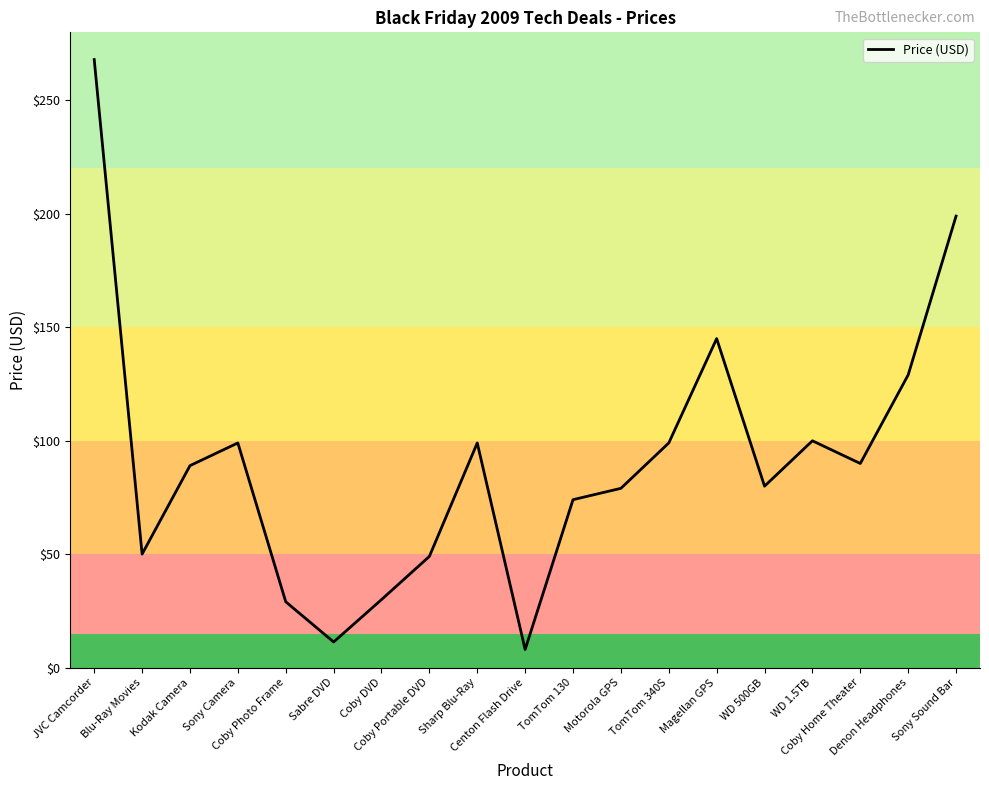

Between Sabre DVD and JVC Camcorder, which is larger?

JVC Camcorder